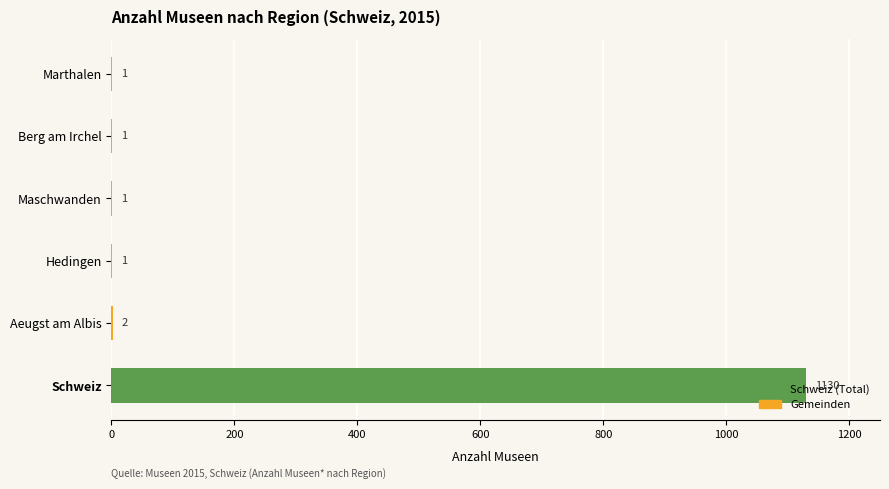

The value at Schweiz is 1864. True or false?

False